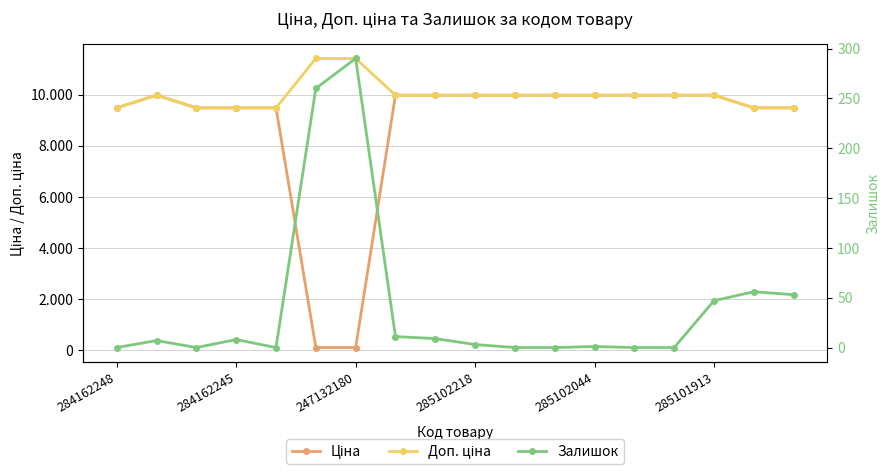

Reading left to right, transcribe all the data shown in this chart.

Ціна: 9480.1	9975.0	9480.1	9480.1	9480.1	114.1	114.1	9975.0	9975.0	9975.0	9975.0	9975.0	9975.0	9975.0	9975.0	9975.0	9480.1	9480.1
Доп. ціна: 9480.1	9975.0	9480.1	9480.1	9480.1	11410.0	11410.0	9975.0	9975.0	9975.0	9975.0	9975.0	9975.0	9975.0	9975.0	9975.0	9480.1	9480.1
Залишок: 0.0	7.0	0.0	8.0	0.0	260.0	290.0	11.0	9.0	3.0	0.0	0.0	1.0	0.0	0.0	47.0	56.0	53.0